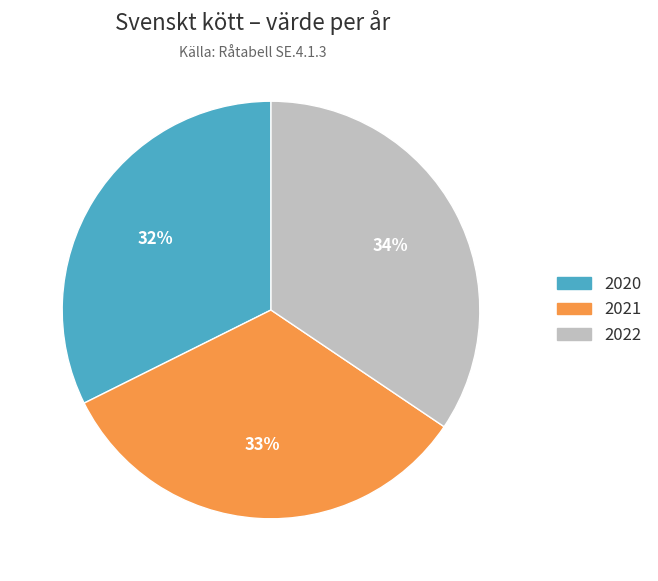

Which category has the biggest portion of the pie?

2022